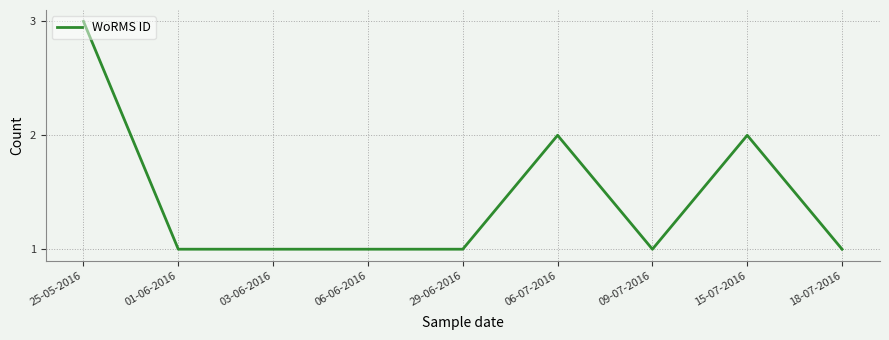

What position from the right is 25-05-2016?

9